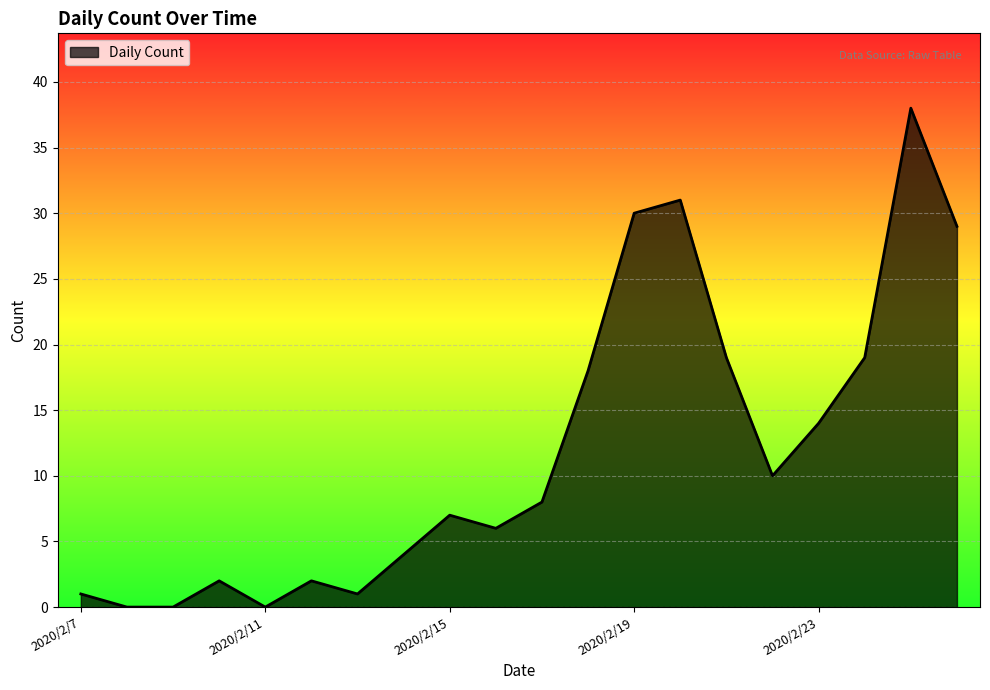

Does the chart display data point markers on the line(s)?

No